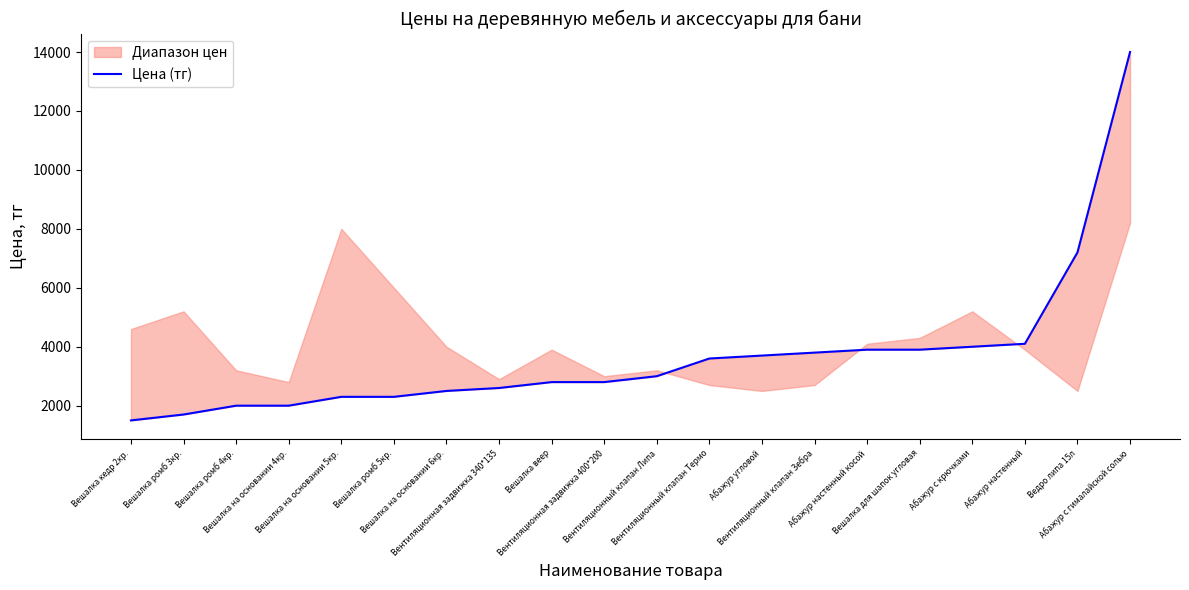

What is the average value?

3685